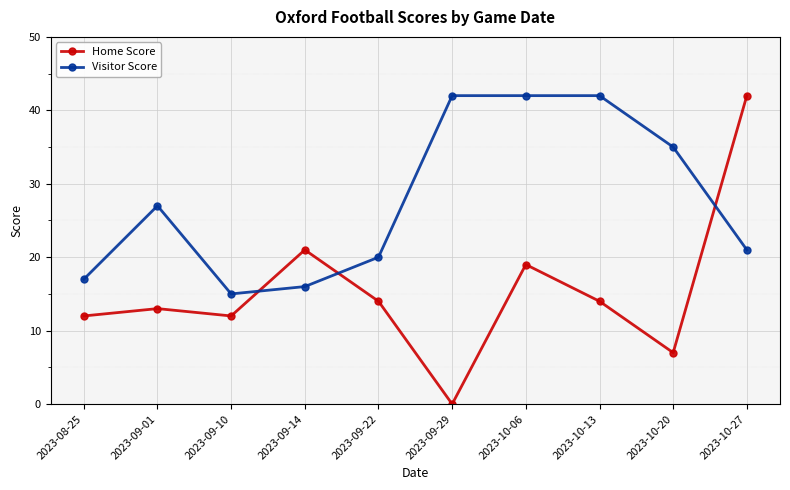

Reading left to right, transcribe all the data shown in this chart.

Home Score: 2023-08-25=12	2023-09-01=13	2023-09-10=12	2023-09-14=21	2023-09-22=14	2023-09-29=0	2023-10-06=19	2023-10-13=14	2023-10-20=7	2023-10-27=42
Visitor Score: 2023-08-25=17	2023-09-01=27	2023-09-10=15	2023-09-14=16	2023-09-22=20	2023-09-29=42	2023-10-06=42	2023-10-13=42	2023-10-20=35	2023-10-27=21